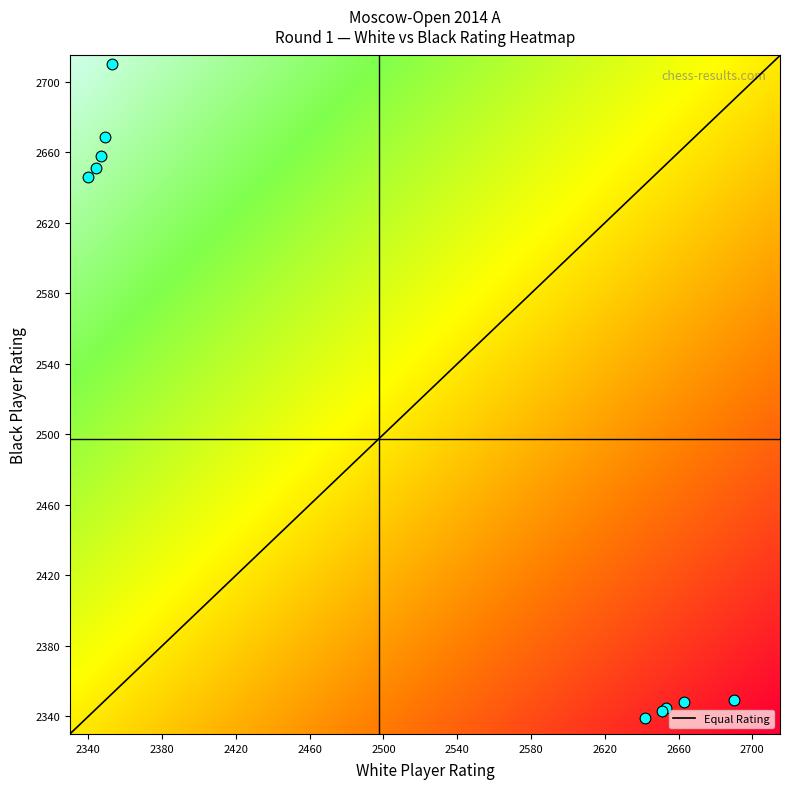

Is the value of Shimanov Aleksandr at 1 greater than the value of Socko Bartosz at 6?

No